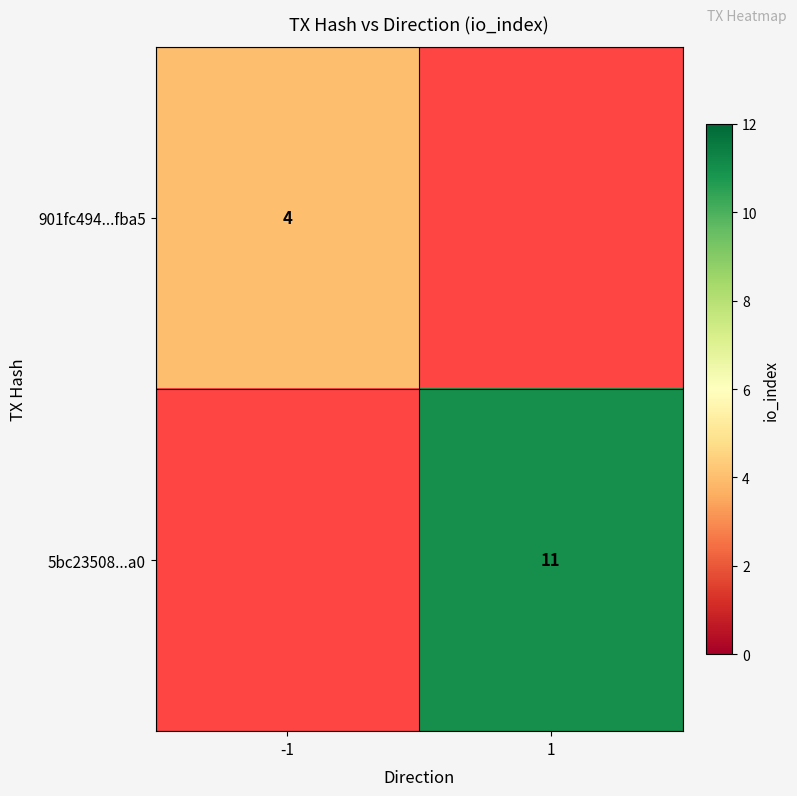

True or false: 901fc494...fba5 has a value of 4 at -1.

True